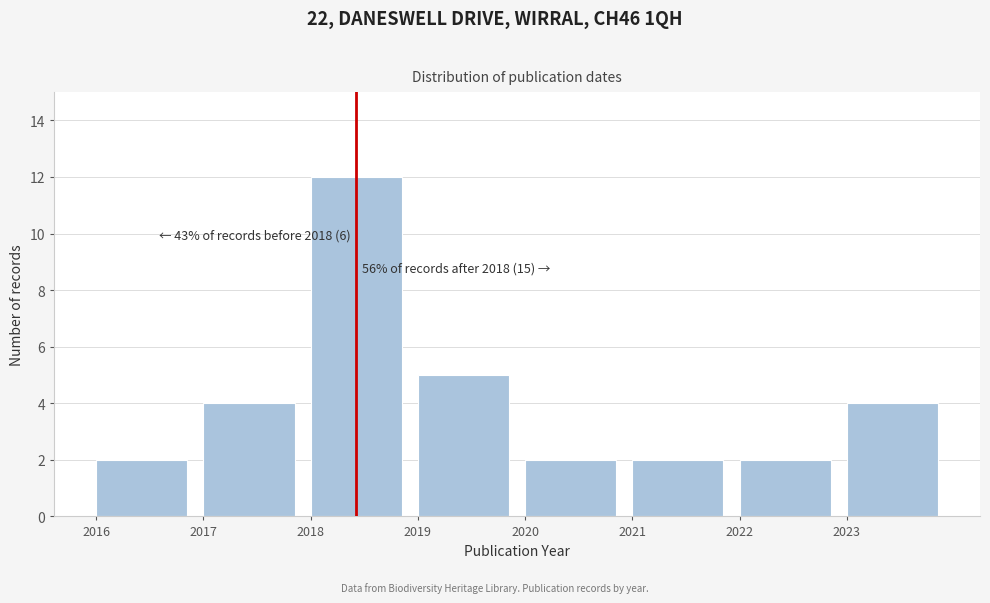

Reading right to left, extract all data points from this chart.

4	2	2	2	5	12	4	2